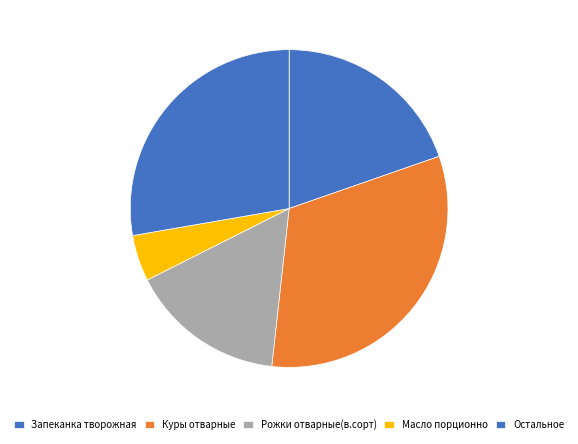

How many slices are in this pie chart?

5